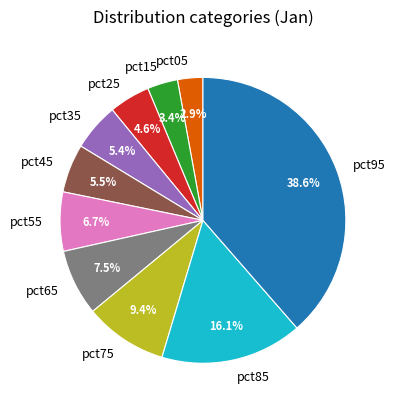

What is the total percentage of pct75 and pct25?

14.0%